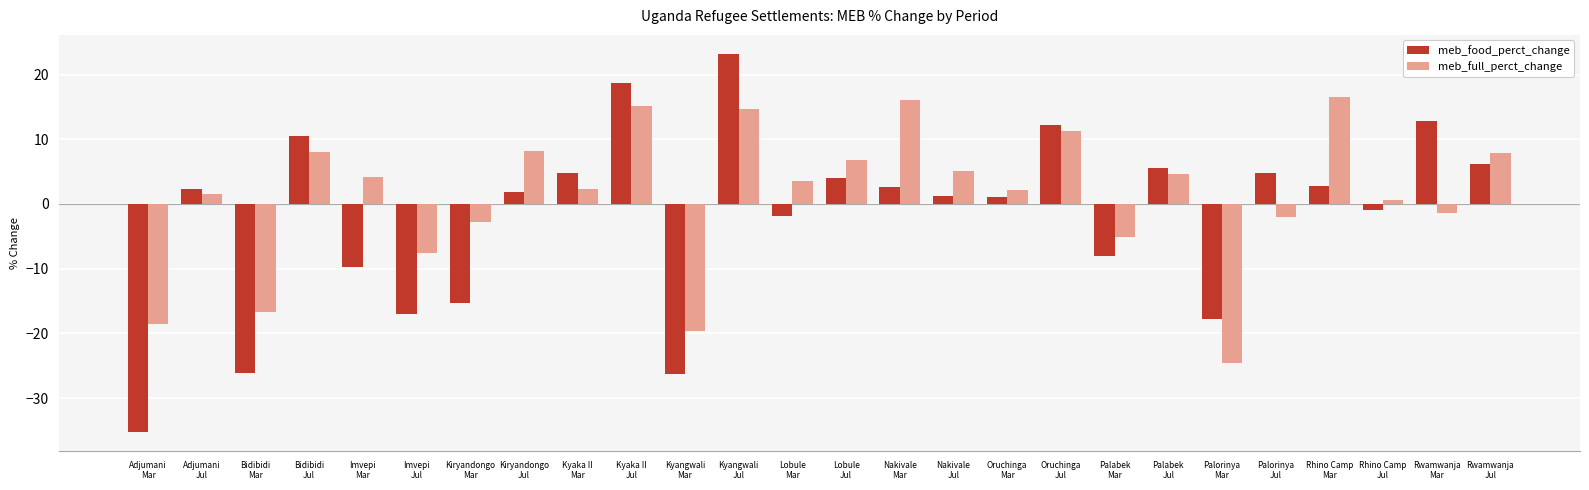

Rank the series at Lobule
Jul from lowest to highest value.

meb_food_perct_change, meb_full_perct_change